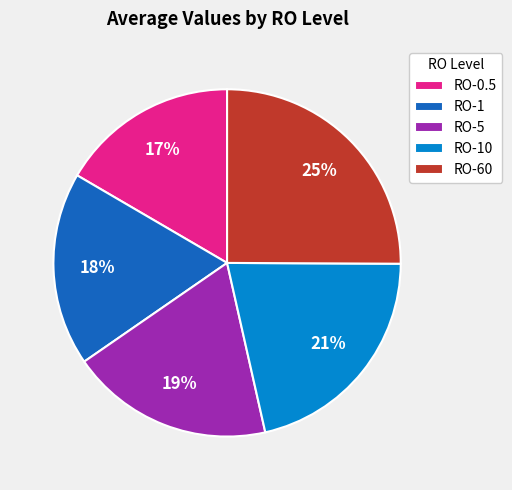

Which slice is the largest?

RO-60